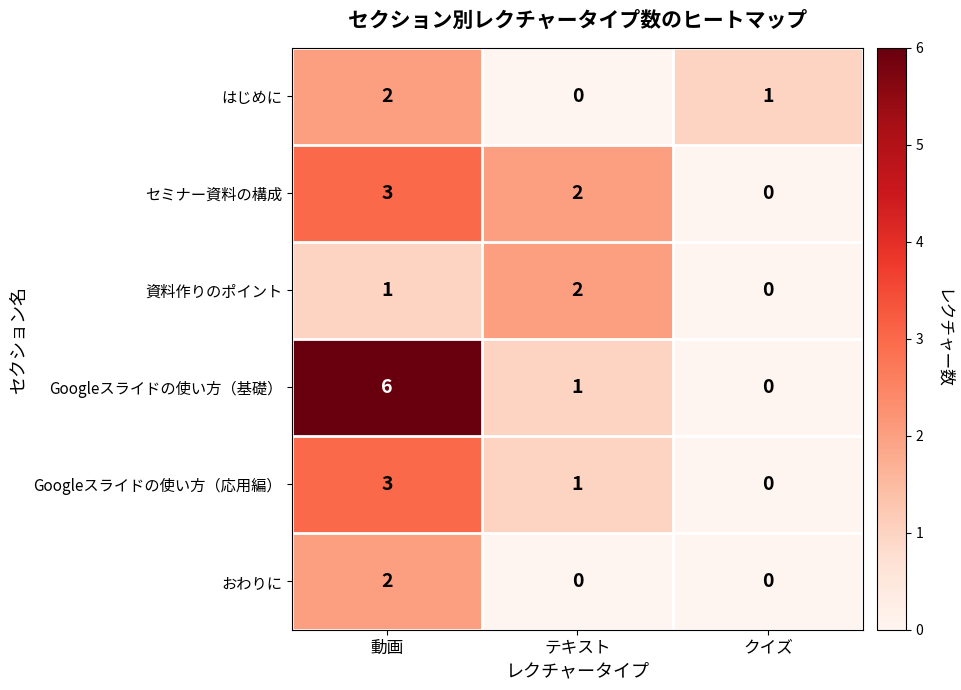

At which label does はじめに reach its peak?

動画